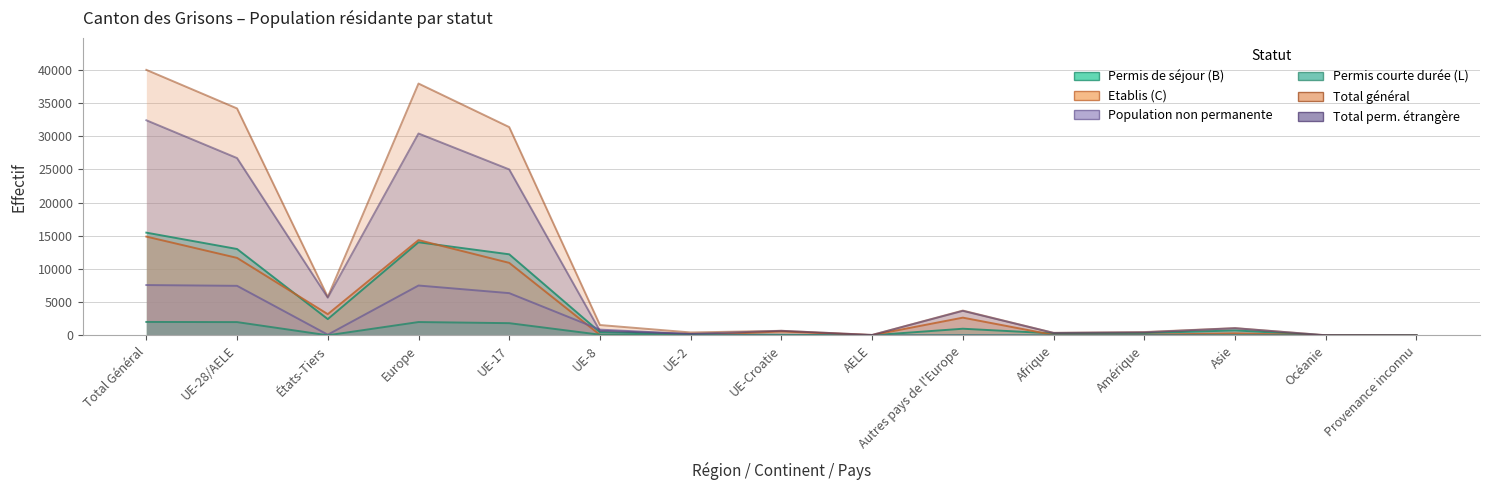

What is the label of the 5th point from the right?

Afrique